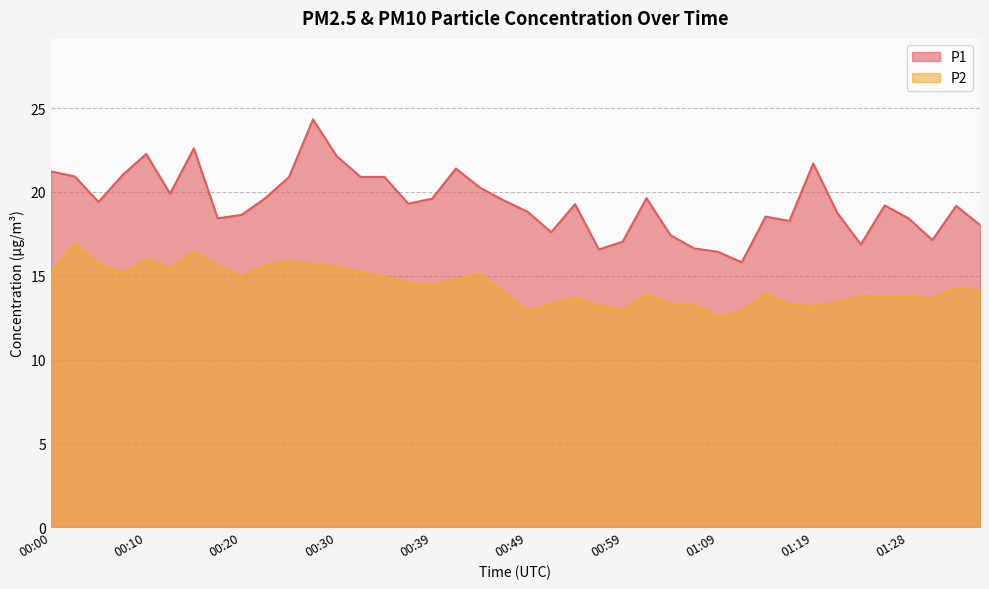

Which category has the lowest value in the P1 series?

01:11